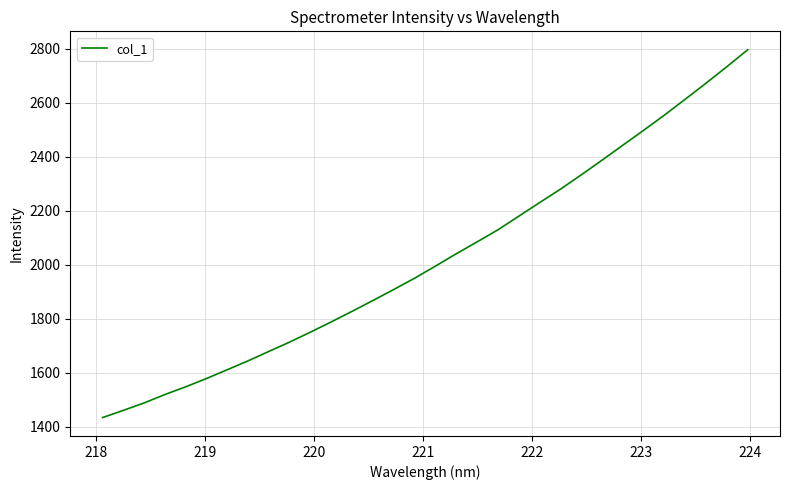

Count the number of data series in this chart.

1